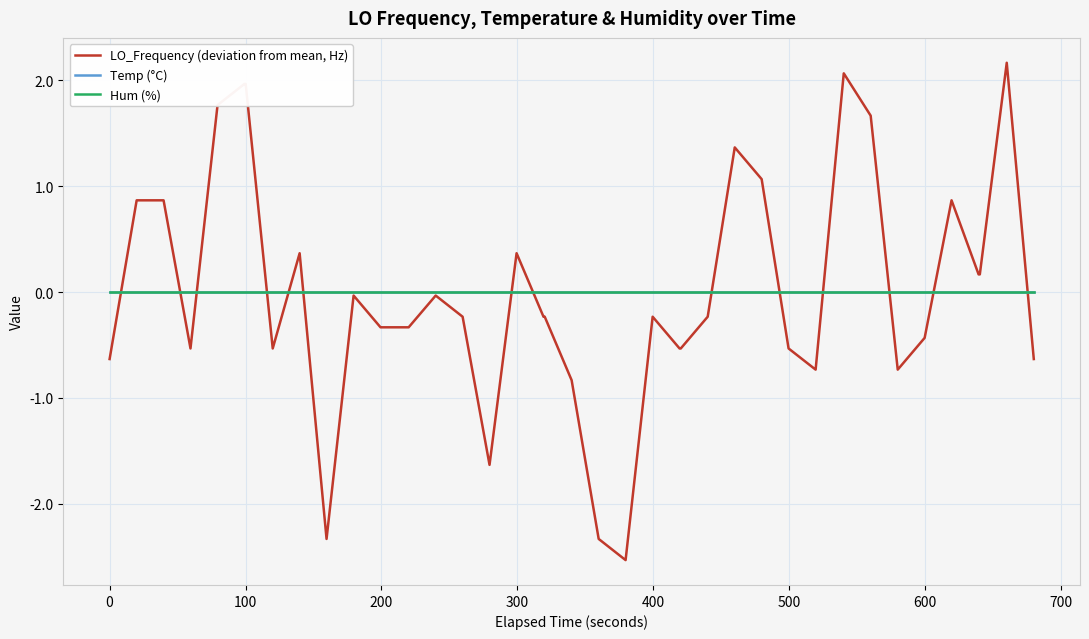

Is this an area chart (filled region under the line)?

No